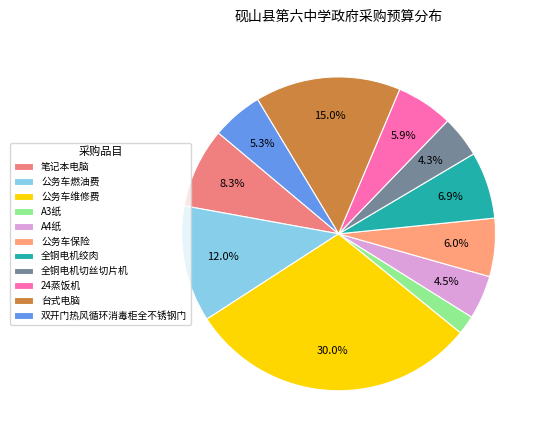

To the nearest percent, what percentage of the pie is 24蒸饭机?

6%